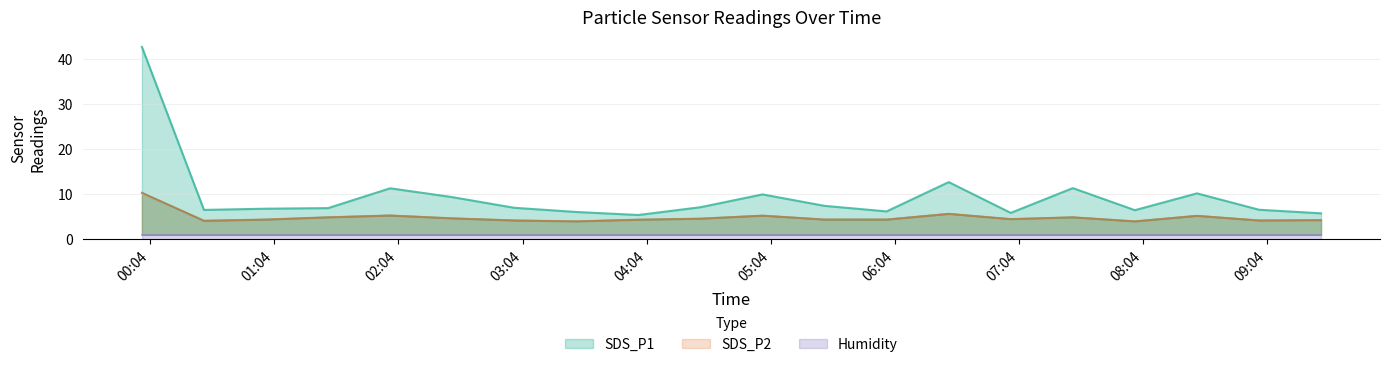

What is the maximum value shown in the chart?

42.7